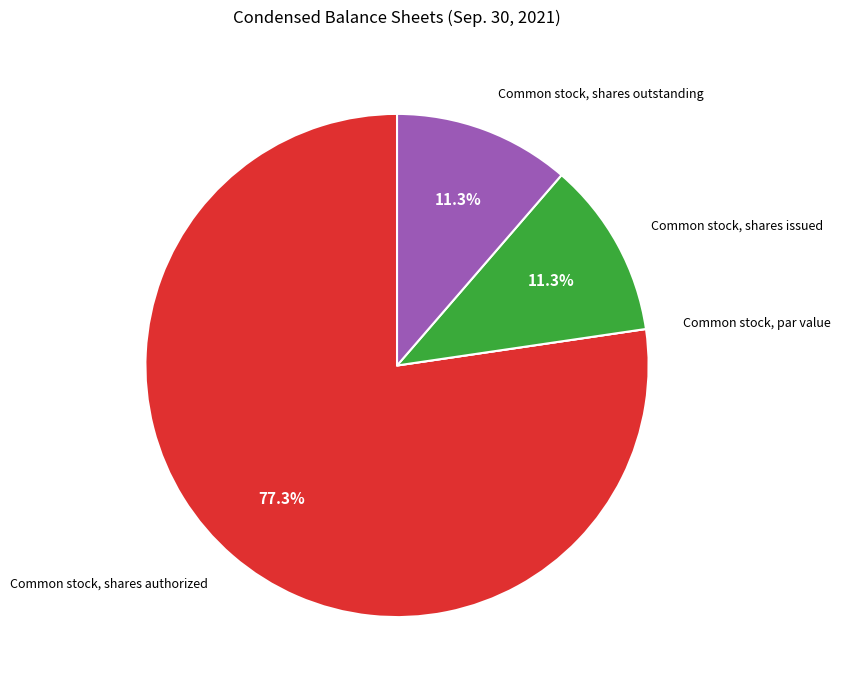

Is there any slice that represents more than half of the pie?

Yes